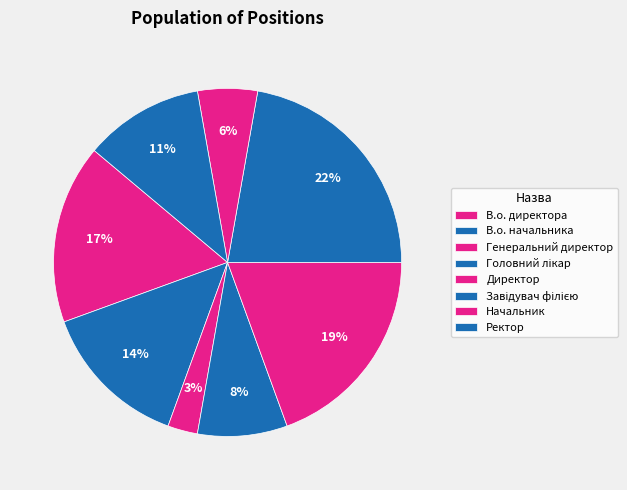

Does Директор represent more than half of the total?

No